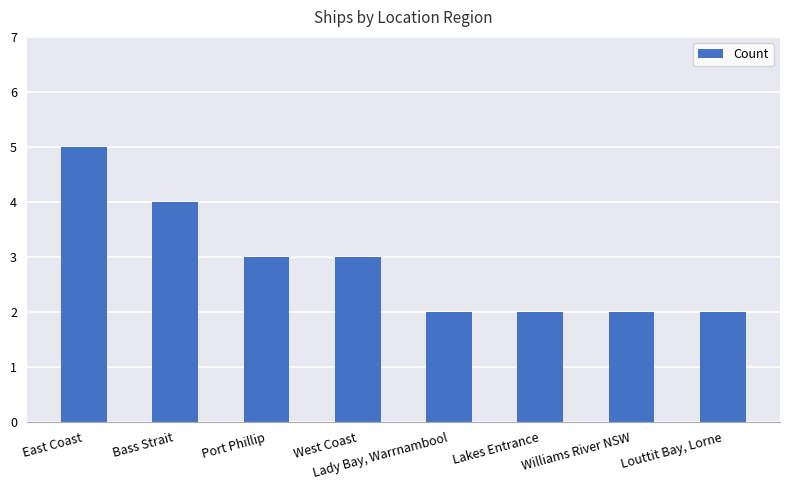

What is the difference between the maximum and second lowest values?

3